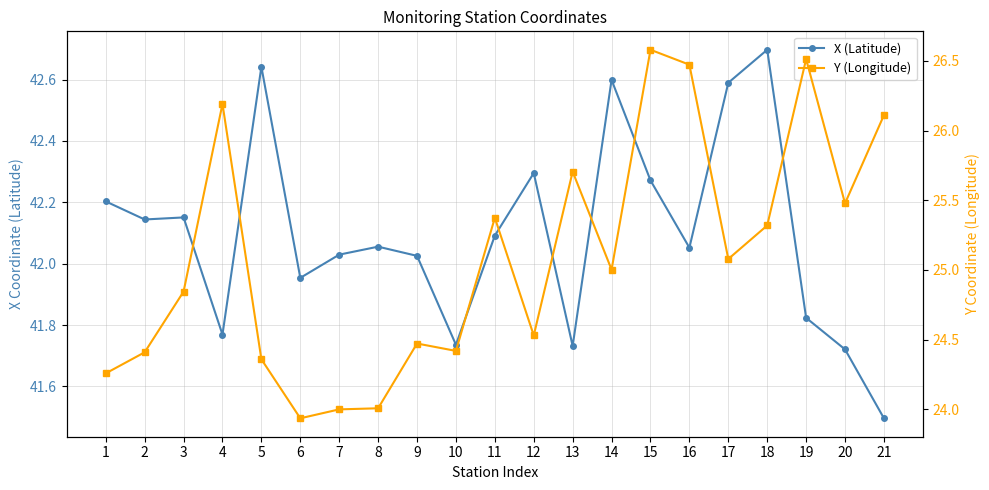

Rank the series by their maximum value, from lowest to highest.

Y (Longitude), X (Latitude)